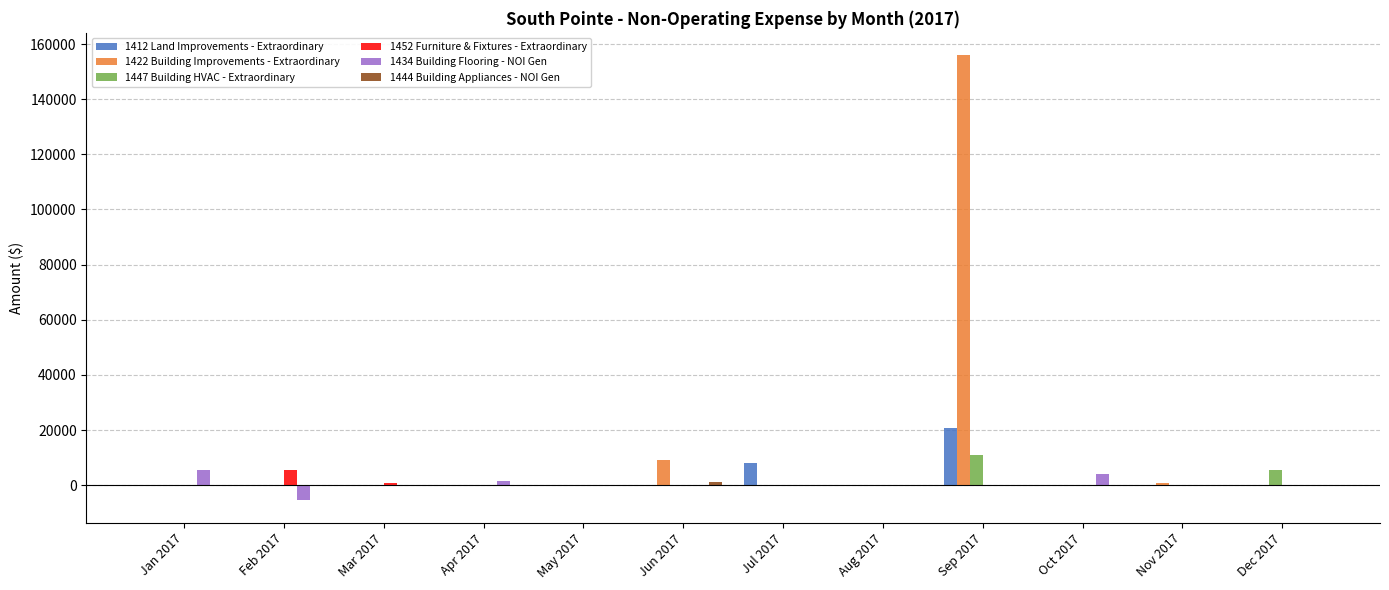

The value of 1422 Building Improvements - Extraordinary at Jul 2017 is 0.0. True or false?

True